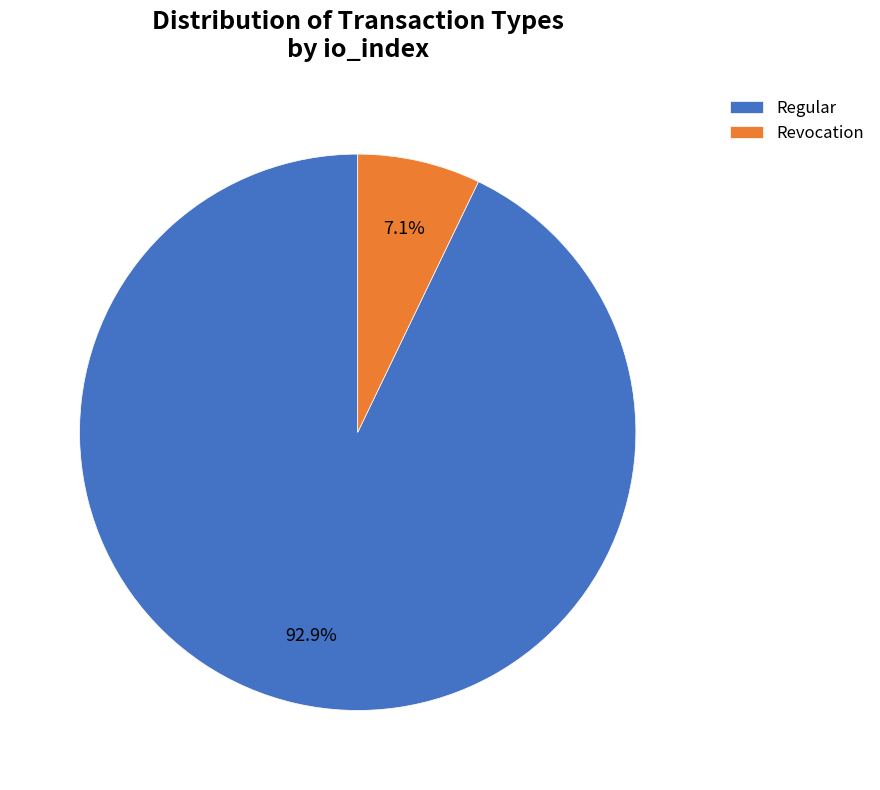

What percentage is NOT represented by Revocation?

92.9%